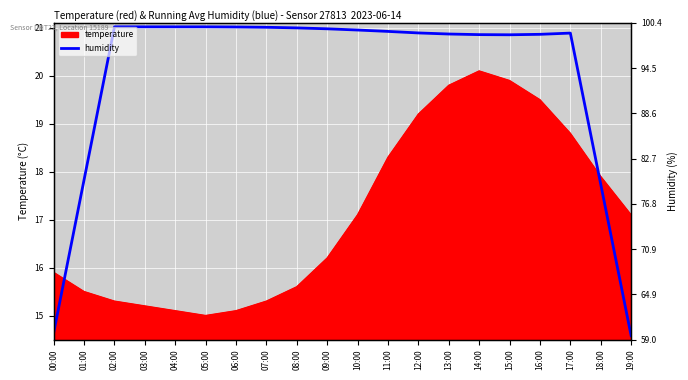

What is the label of the 9th point from the right?

11:00